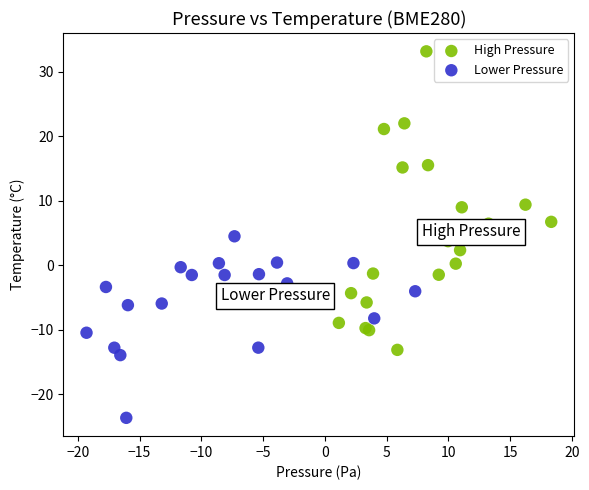

Which series reaches the maximum Y coordinate?

High Pressure